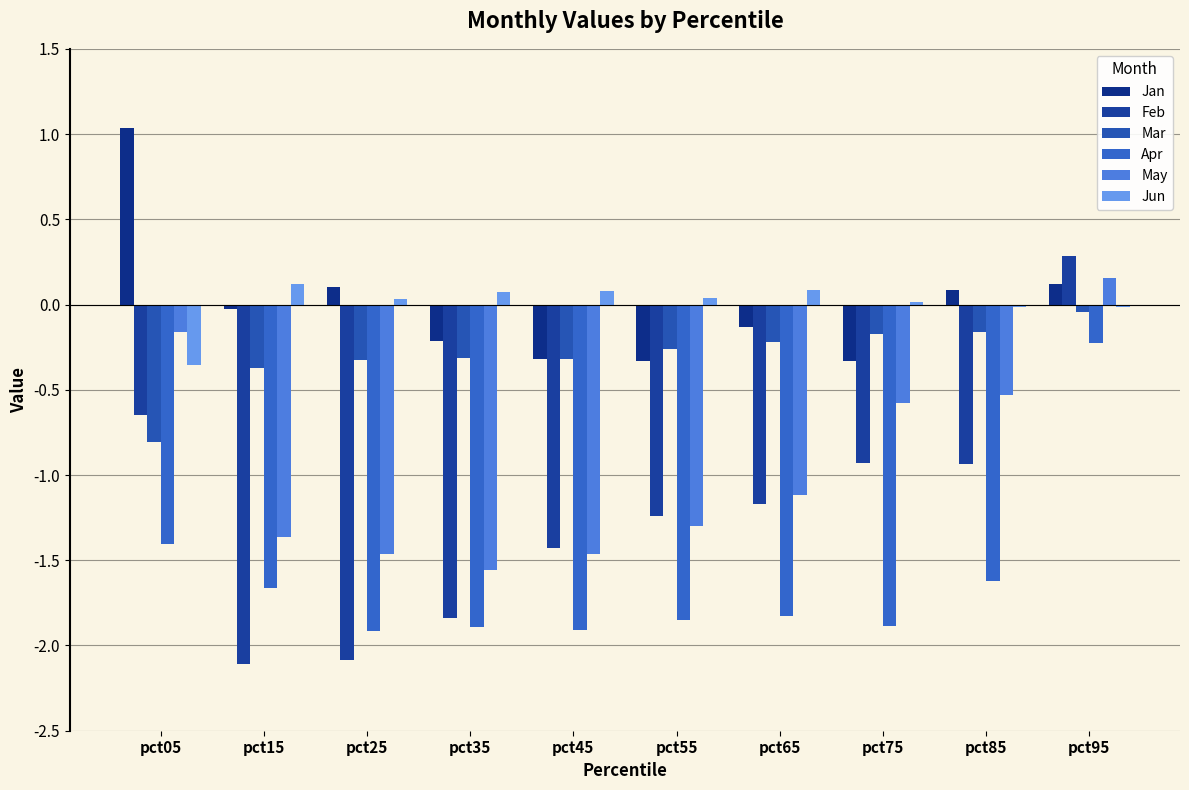

At which category does the chart reach its peak across all series?

pct05